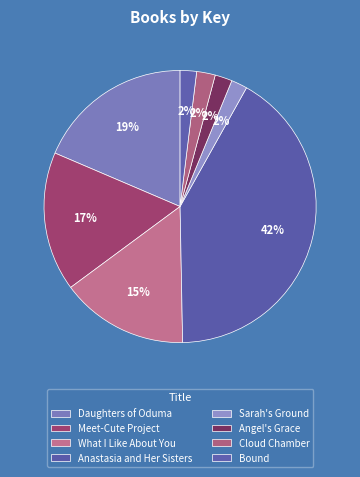

Does Cloud Chamber represent more than half of the total?

No